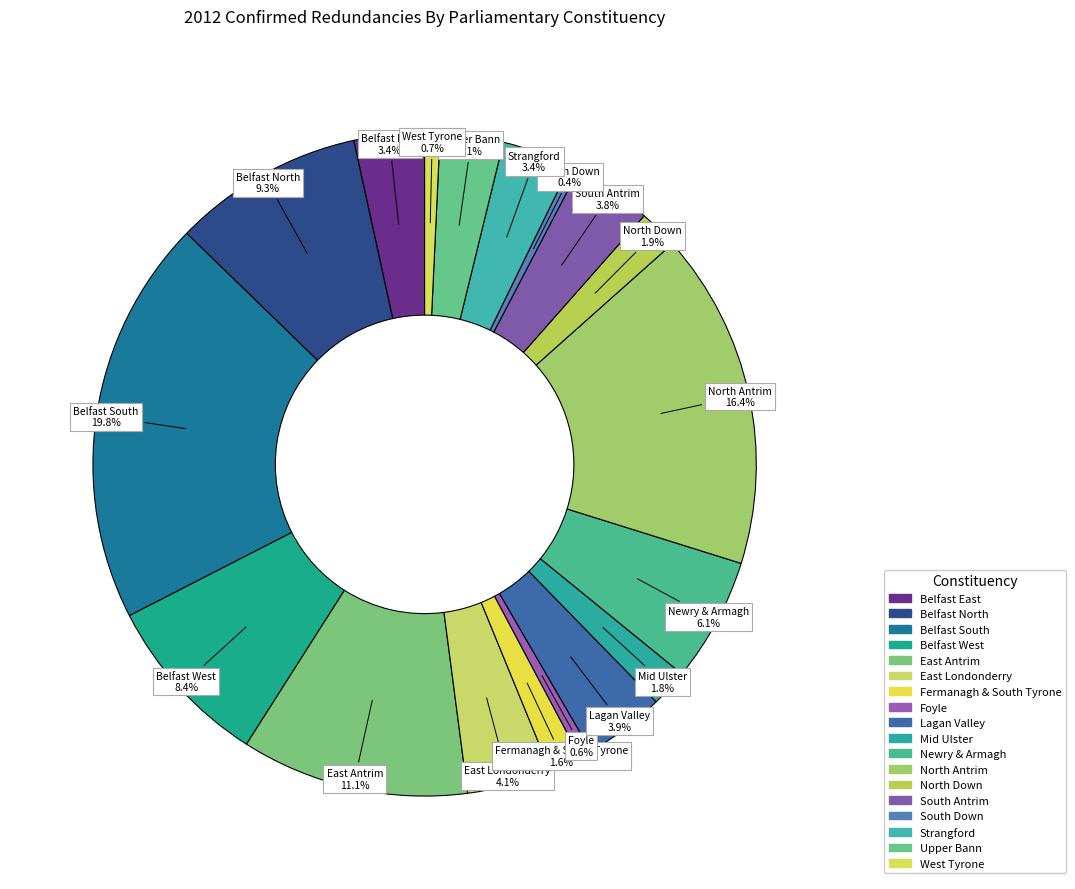

How many slices are in this pie chart?

18